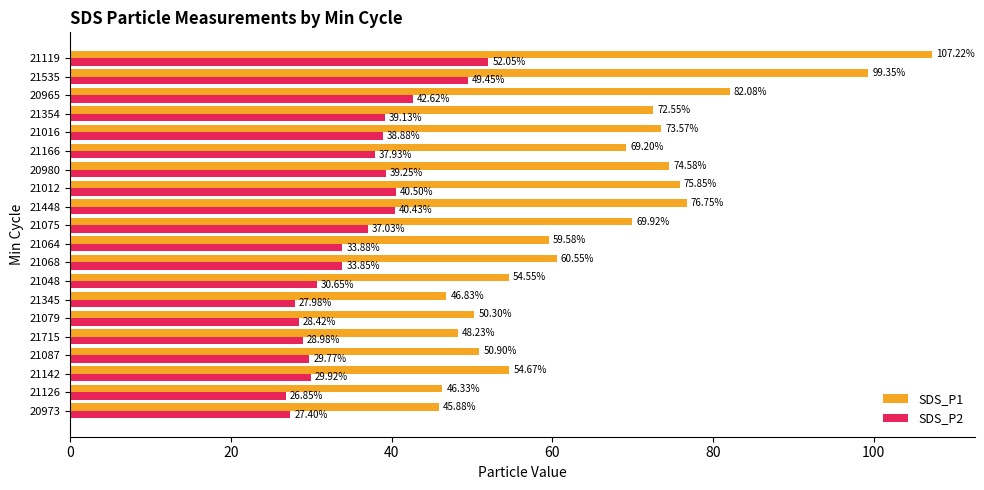

List the series in order of their overall mean, highest first.

SDS_P1, SDS_P2